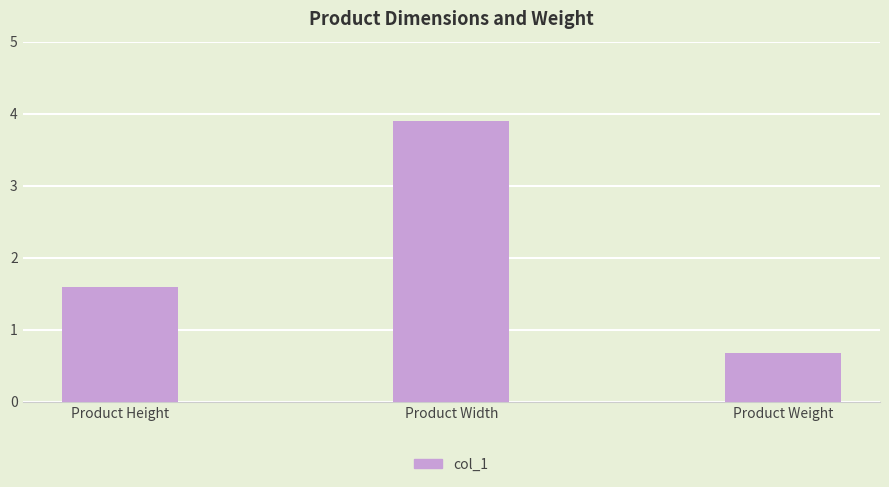

Are the bars grouped side by side (vs. stacked)?

No